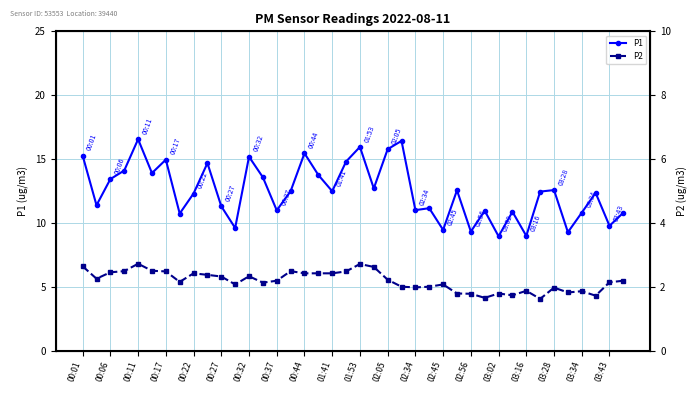

How many data points in P1 are above 12?

23